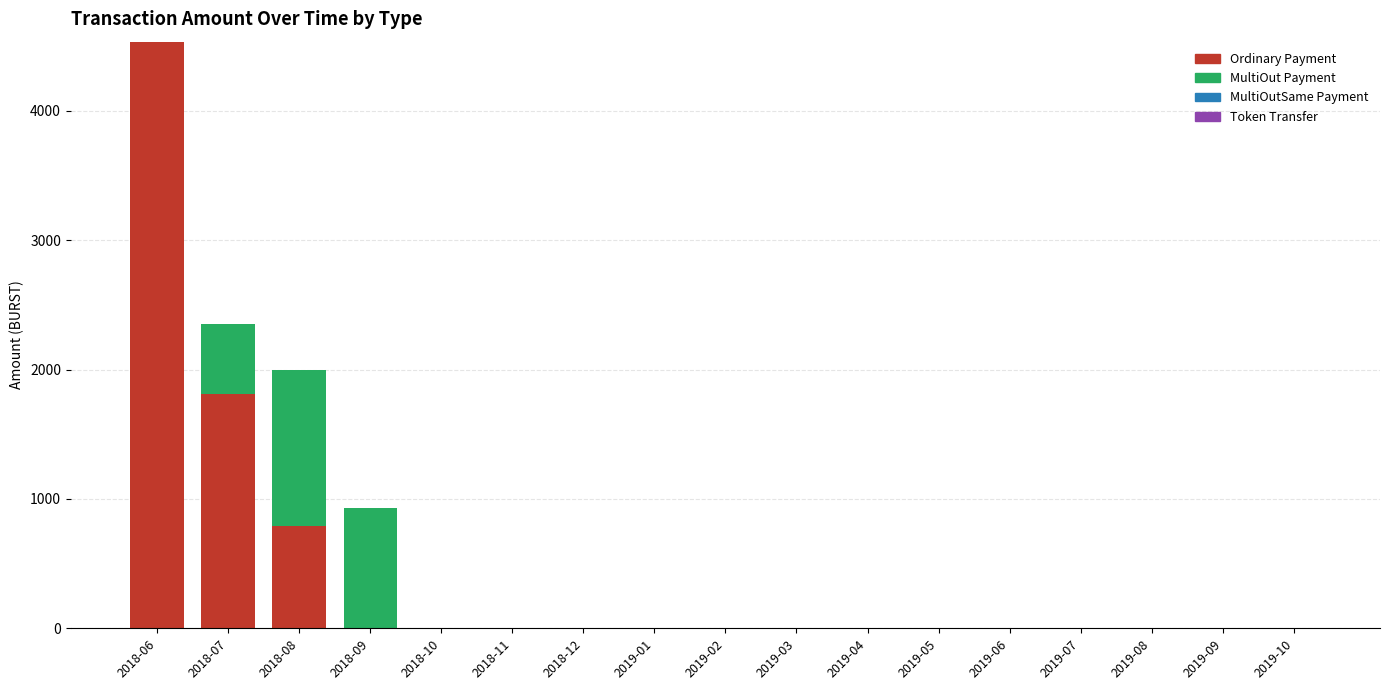

Where is Ordinary Payment nearest to the value 2267?

2018-07